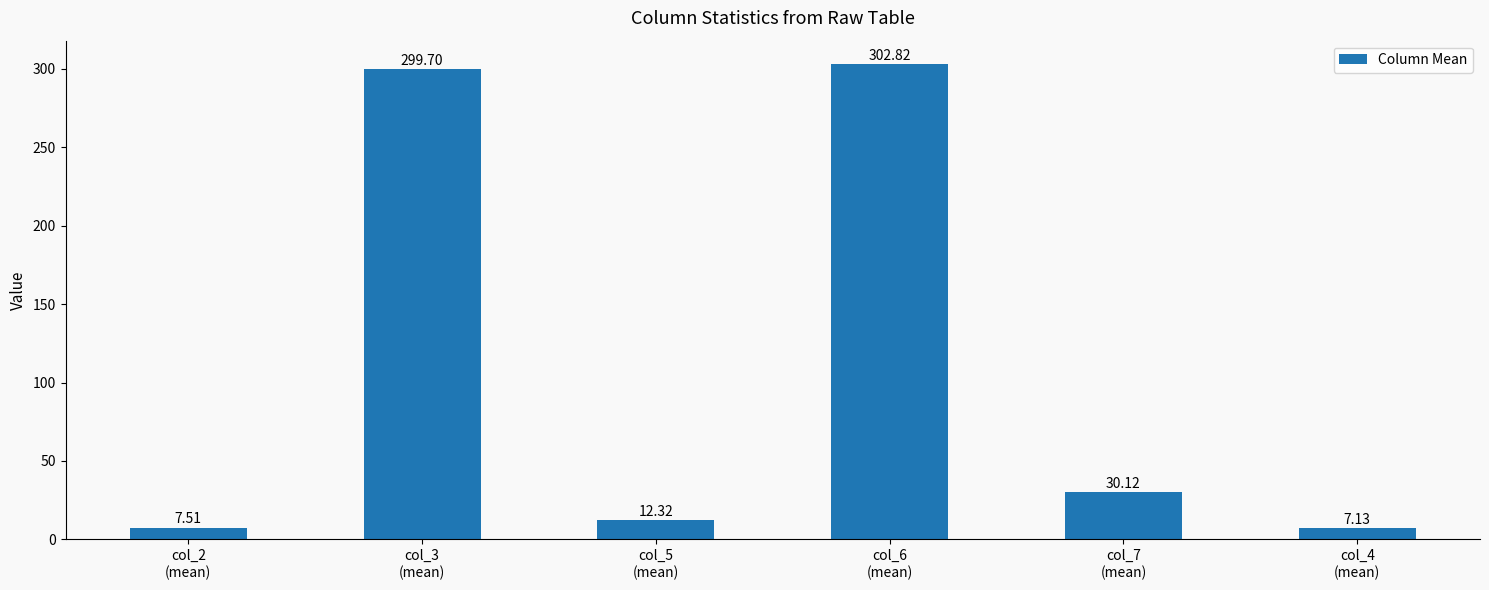

Reading left to right, what are all the values shown in this chart?

col_2
(mean)=7.5	col_3
(mean)=299.7	col_5
(mean)=12.3	col_6
(mean)=302.8	col_7
(mean)=30.1	col_4
(mean)=7.1